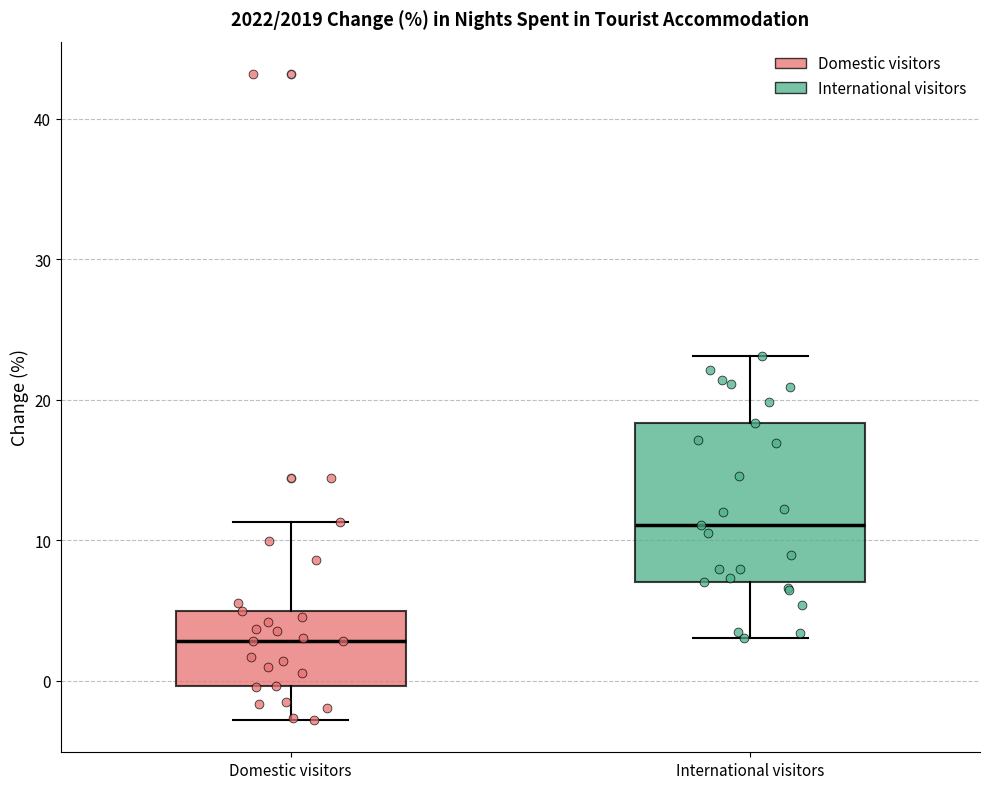

Reading left to right, transcribe this box plot: for each box, give where its median line is, the range the box spans, and where its two whiskers end, as read against the y-axis. The values are not printed on the chart, so give them approximately, as read against the axis.

Domestic visitors: median 3, box 0 to 5, whiskers -3 to 11
International visitors: median 11, box 7 to 18, whiskers 3 to 23